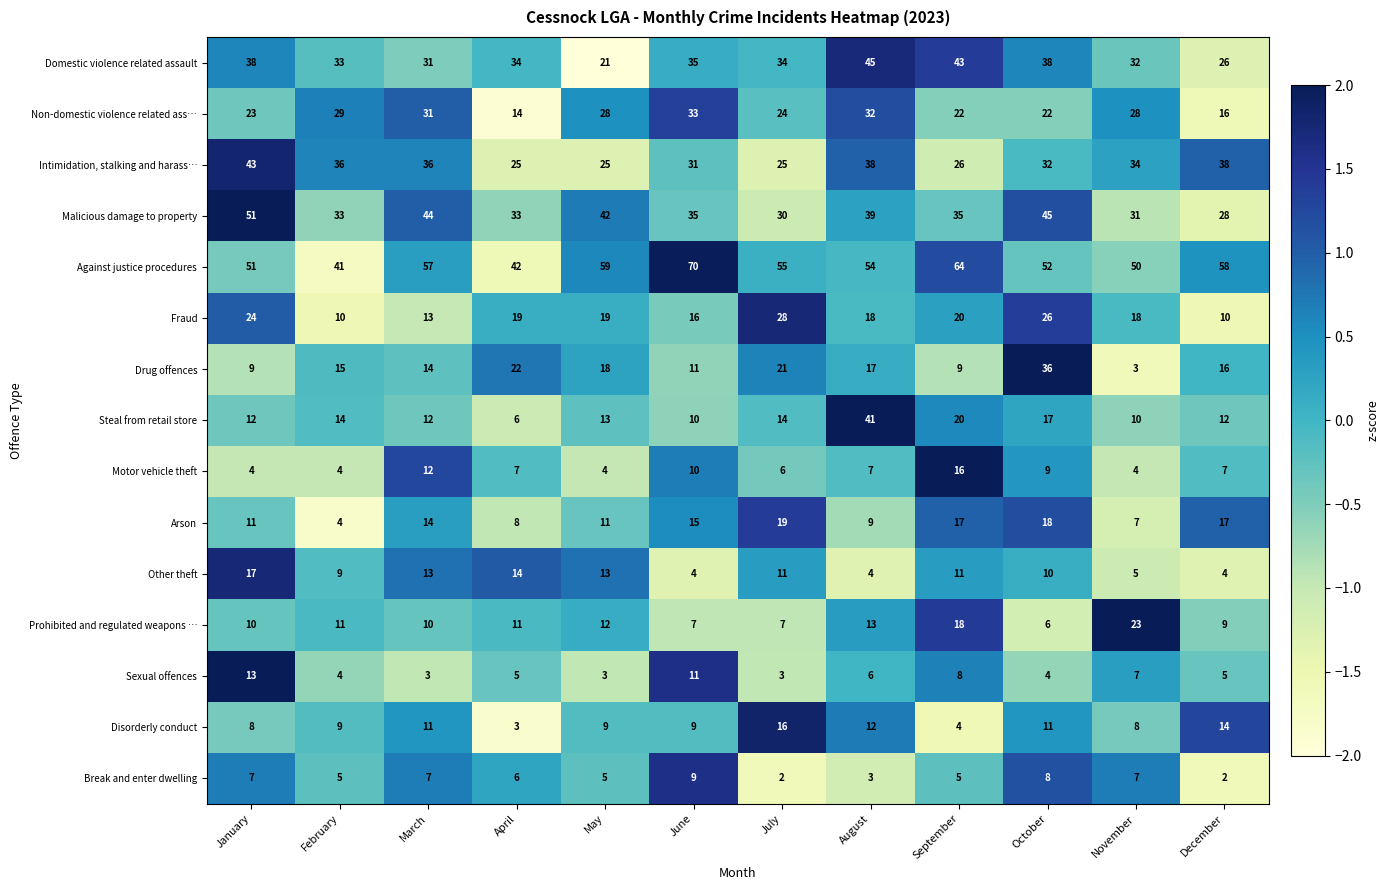

What is the smallest value displayed?

2